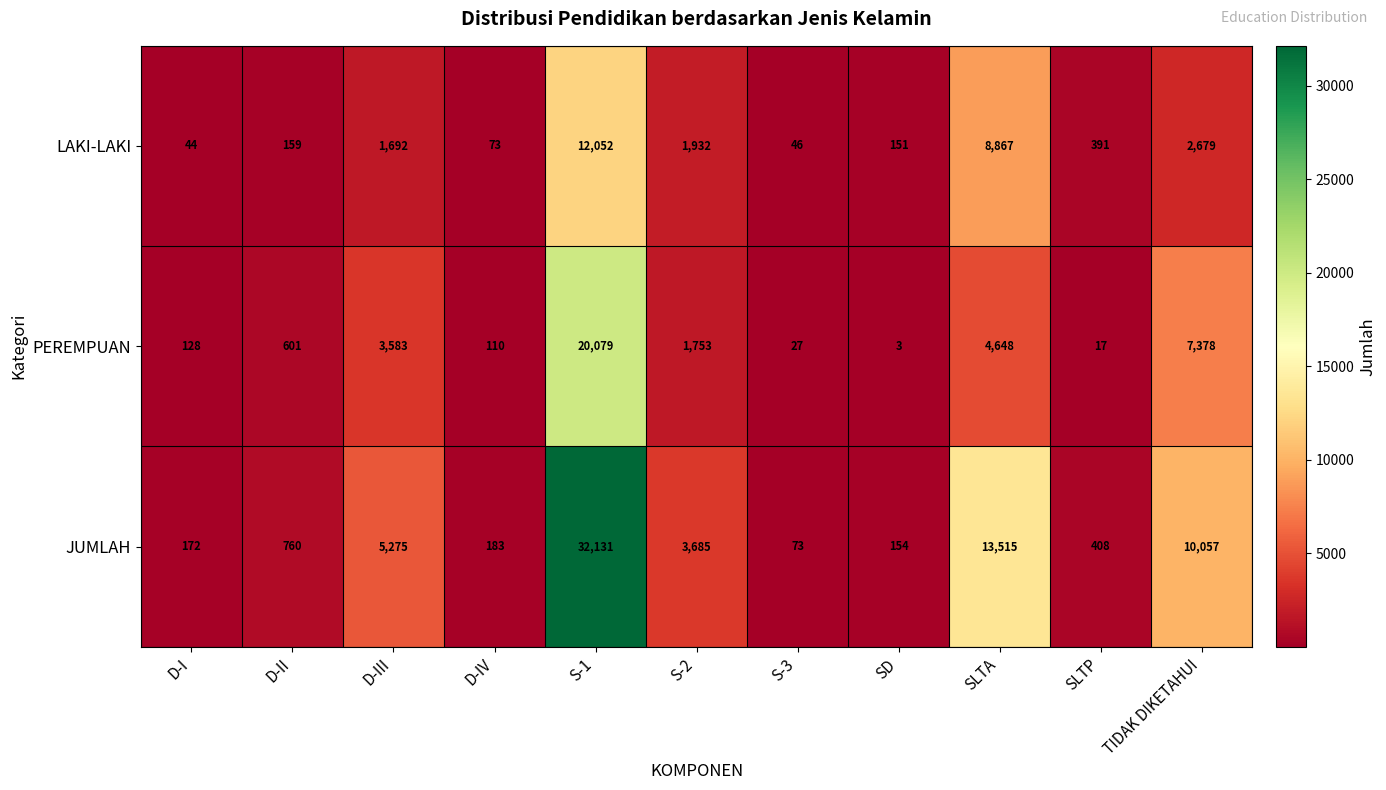

What is the total value across all series at TIDAK DIKETAHUI?

20114